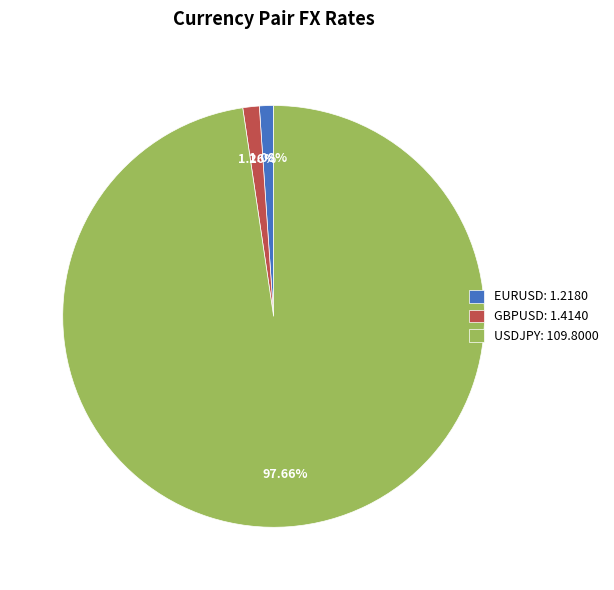

Does any single category account for the majority?

Yes